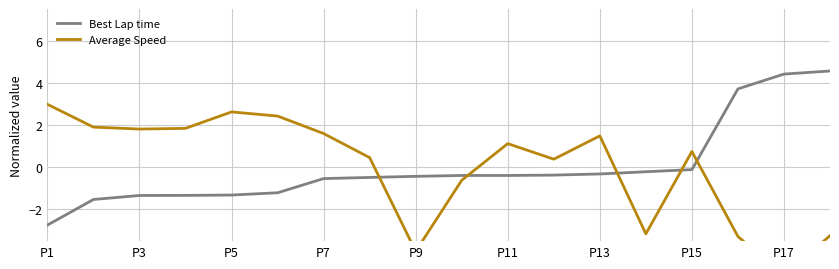

What is the maximum value for Best Lap time?

4.6